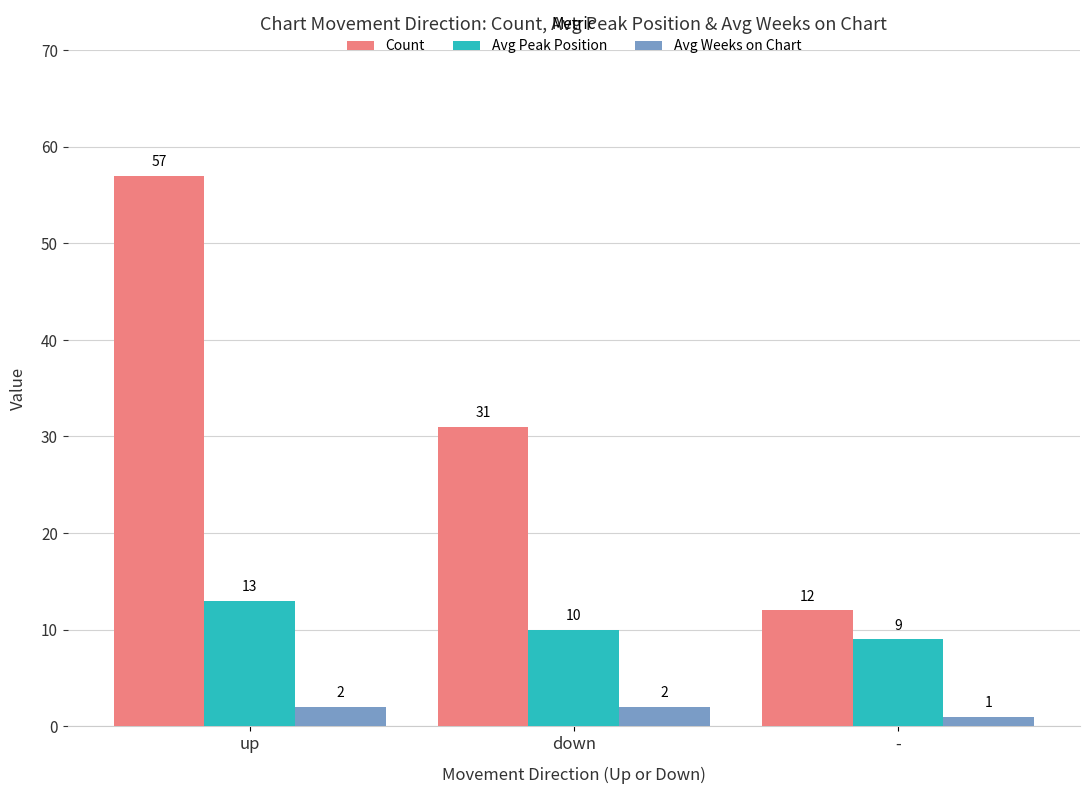

Is it true that Avg Peak Position equals 10 at down?

True